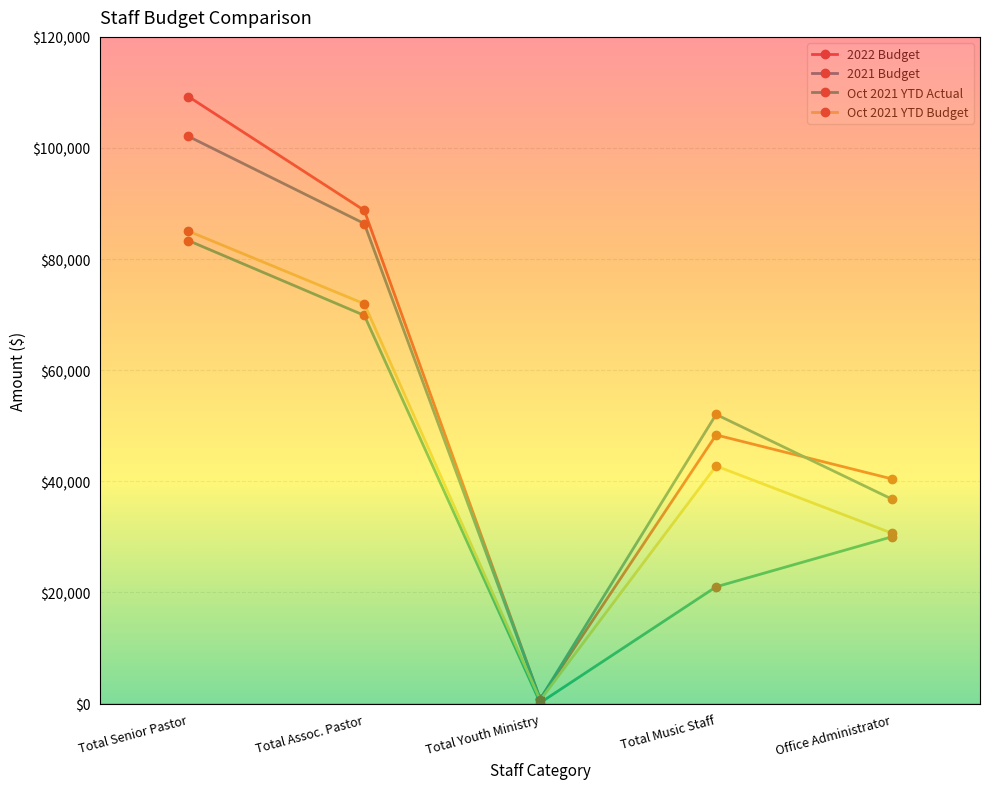

True or false: Oct 2021 YTD Budget and 2022 Budget cross at least once.

False